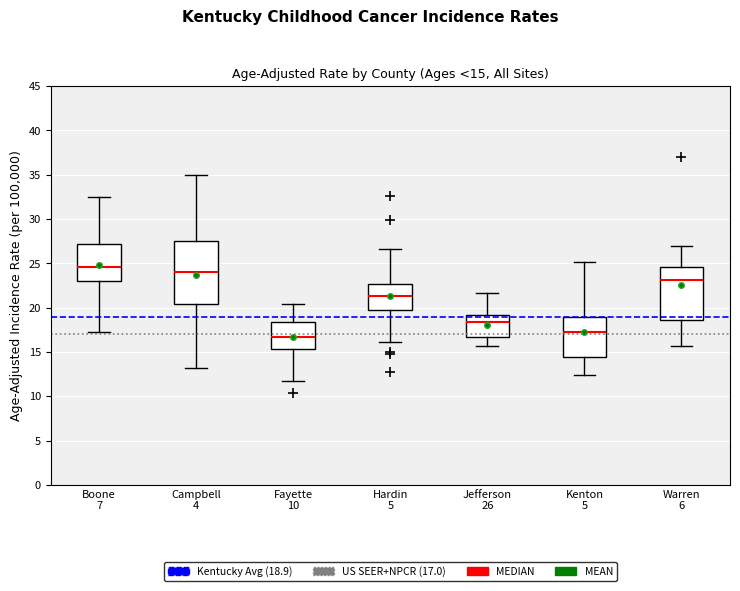

Which box's median line is the highest?

Boone 7